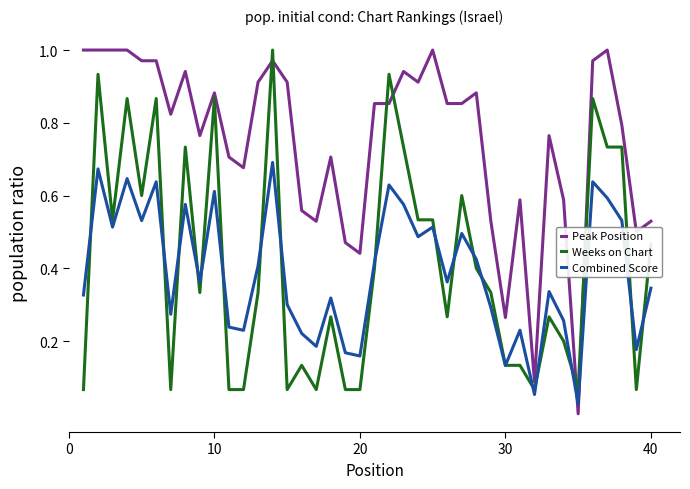

Which series has the widest spread of values?

Peak Position